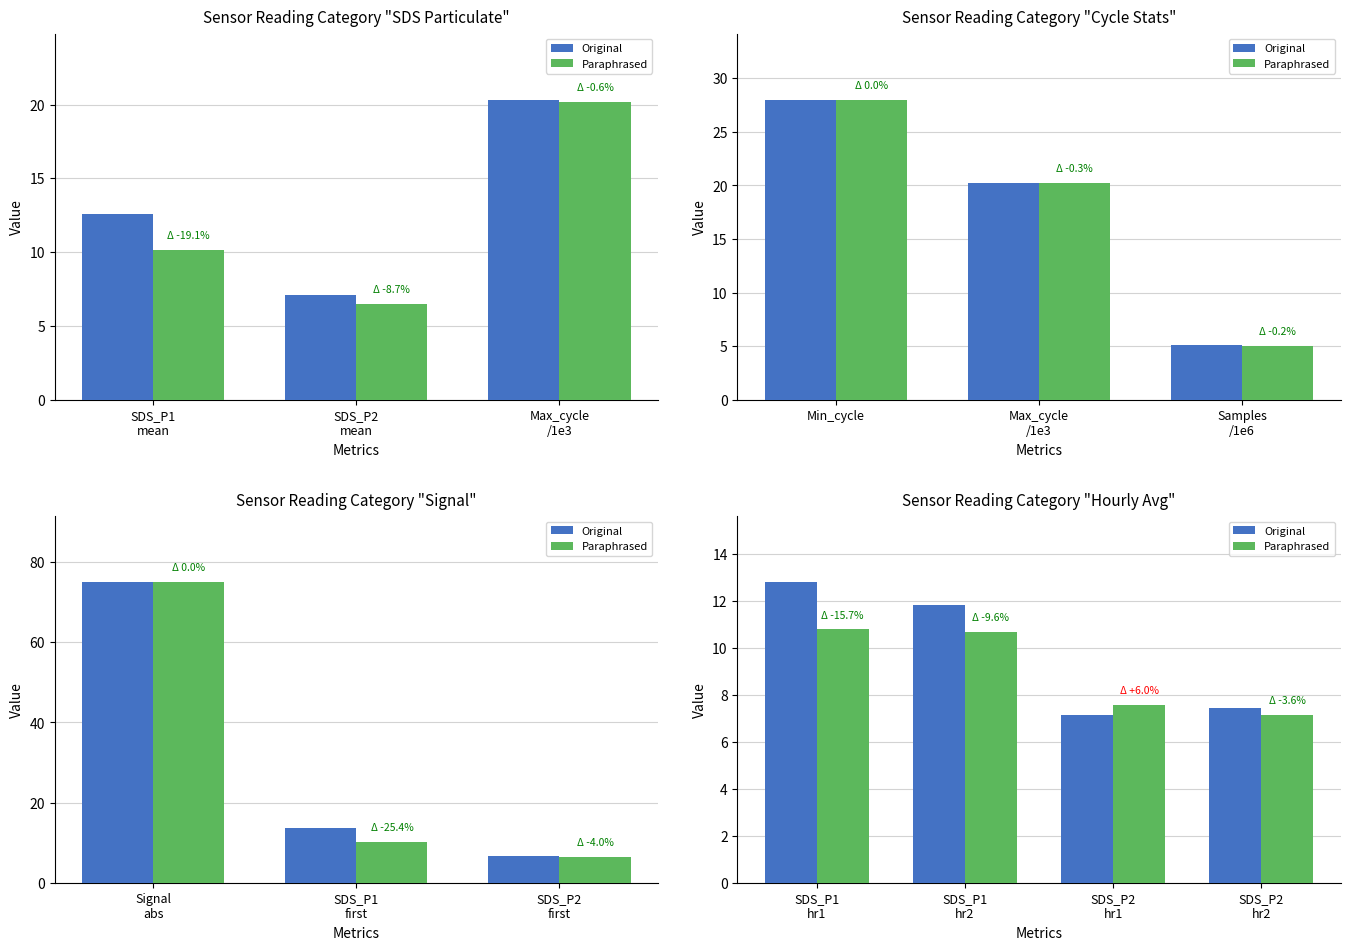

Is it true that Original equals 4.7 at SDS_P2 hr2?

False